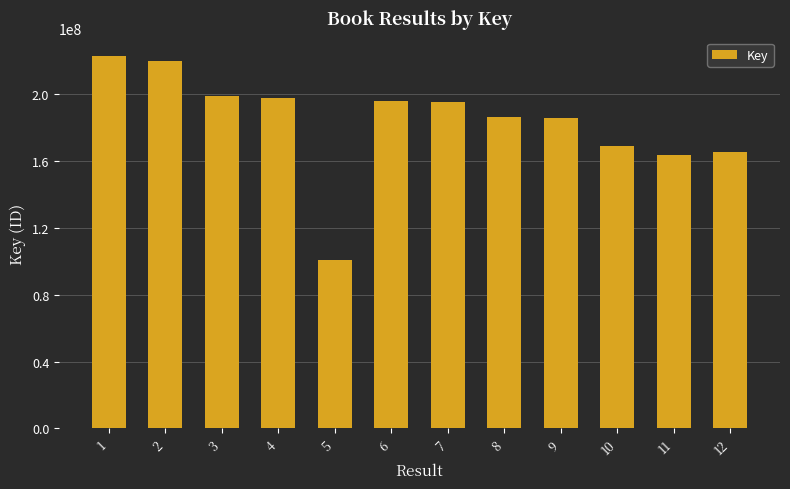

The value at 9 is 185476787. True or false?

True